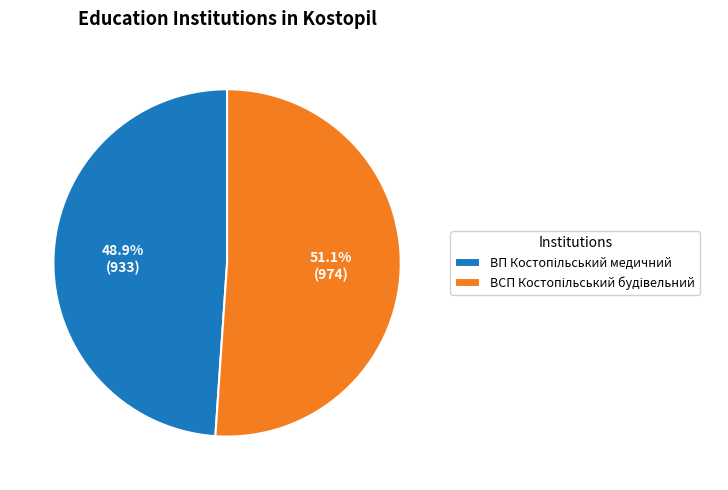

How many segments does this pie chart have?

2